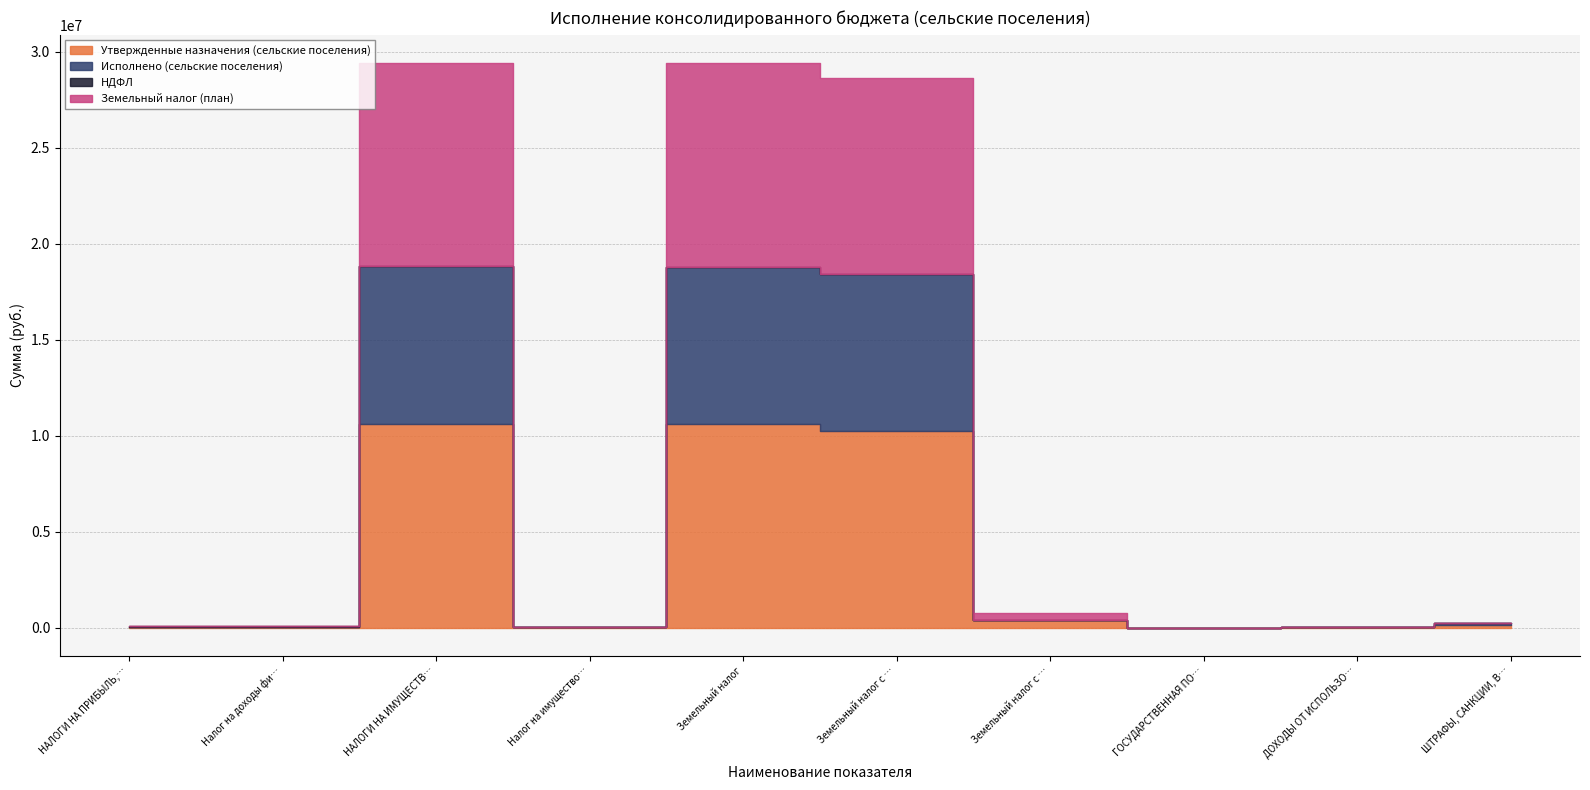

At which label does Исполнено (сельские поселения) reach its minimum?

Налог на имущество физических лиц